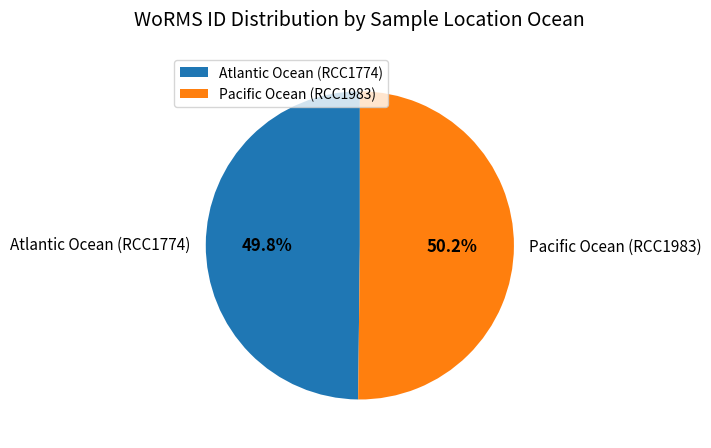

Is the sum of Atlantic Ocean (RCC1774) and Pacific Ocean (RCC1983) greater than half?

Yes